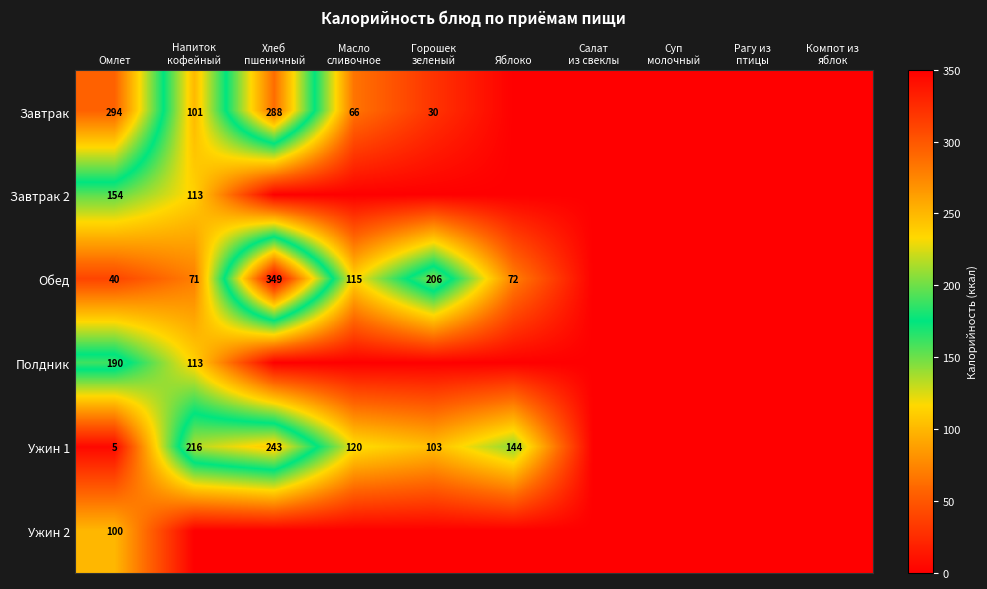

Is it true that Завтрак equals 426 at Омлет?

False